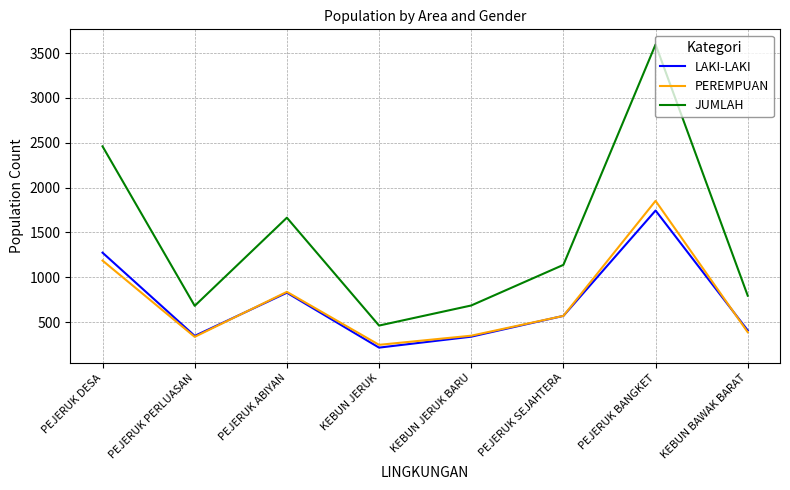

At which label is LAKI-LAKI closest to 979?

PEJERUK ABIYAN